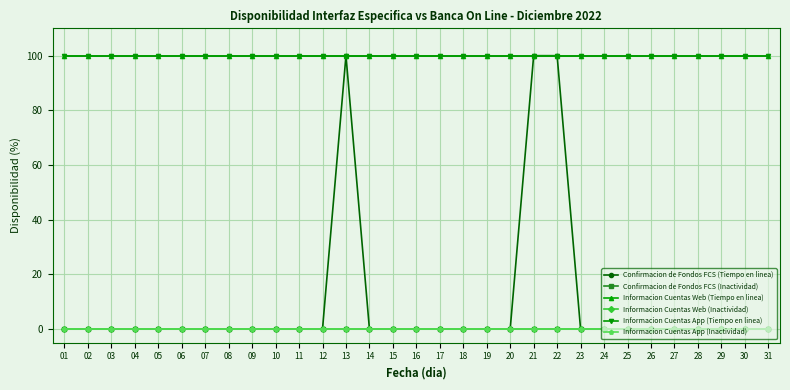

Which category has the lowest value across all series?

01